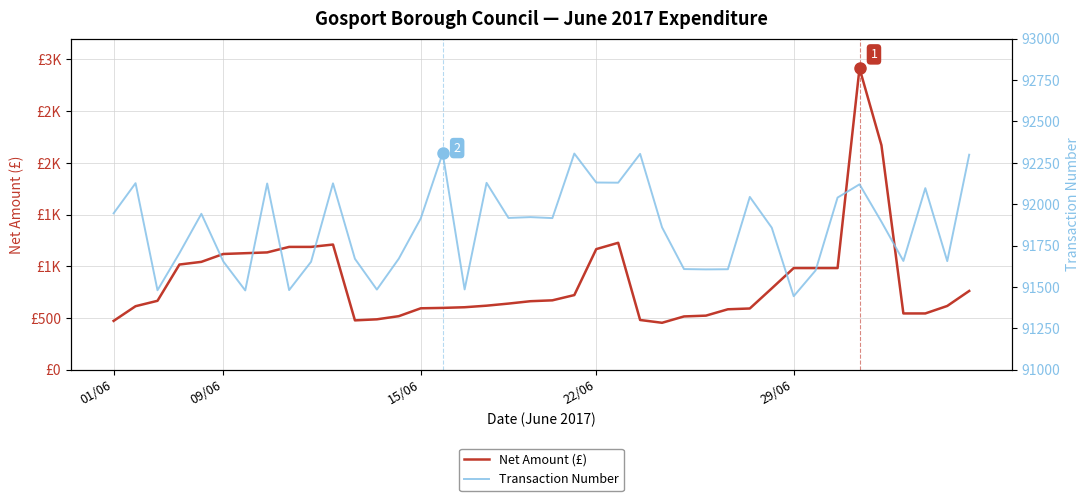

True or false: Transaction Number and Net Amount (£) cross at least once.

False